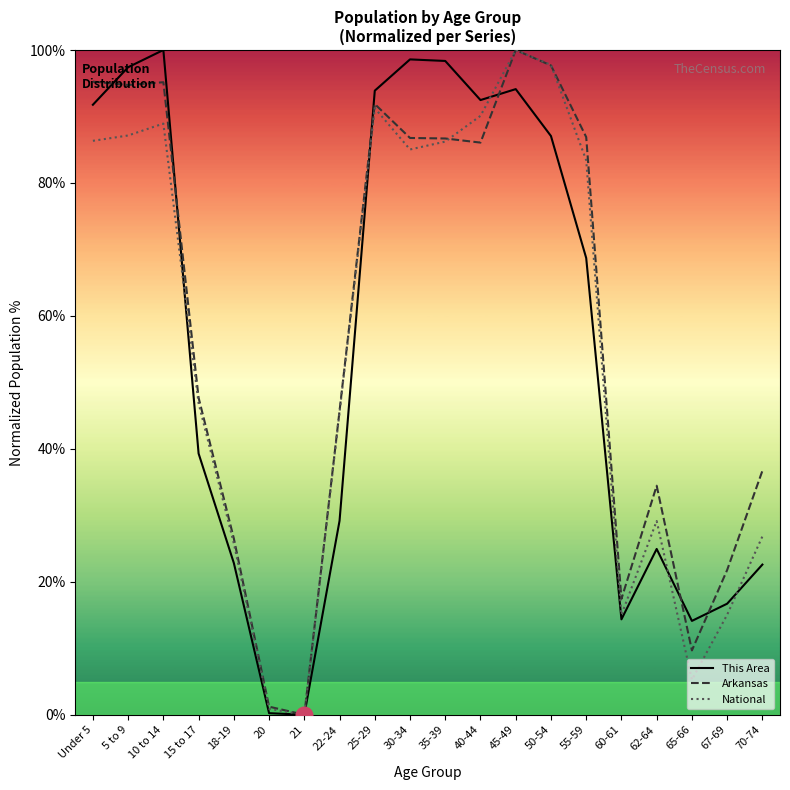

Is it true that This Area equals 87.1 at 50-54?

True